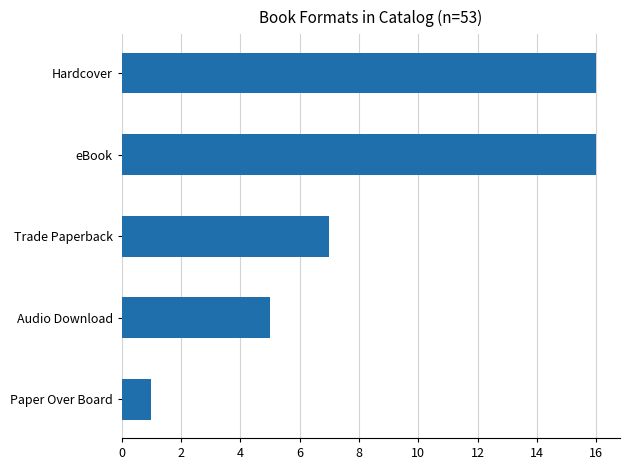

Reading top to bottom, transcribe all the data shown in this chart.

16	16	7	5	1